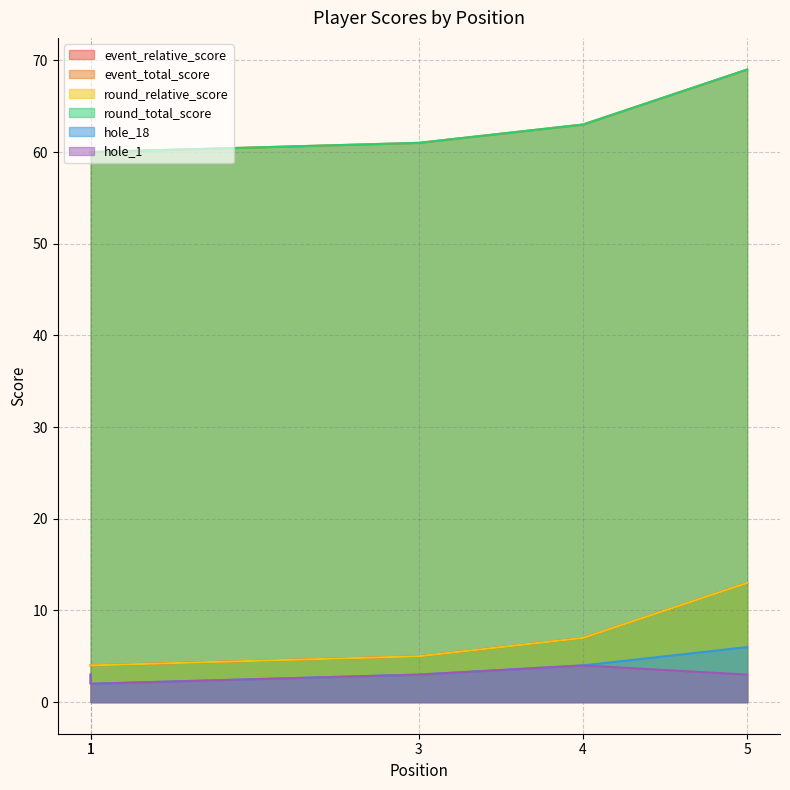

True or false: event_relative_score and round_relative_score intersect in this chart.

False